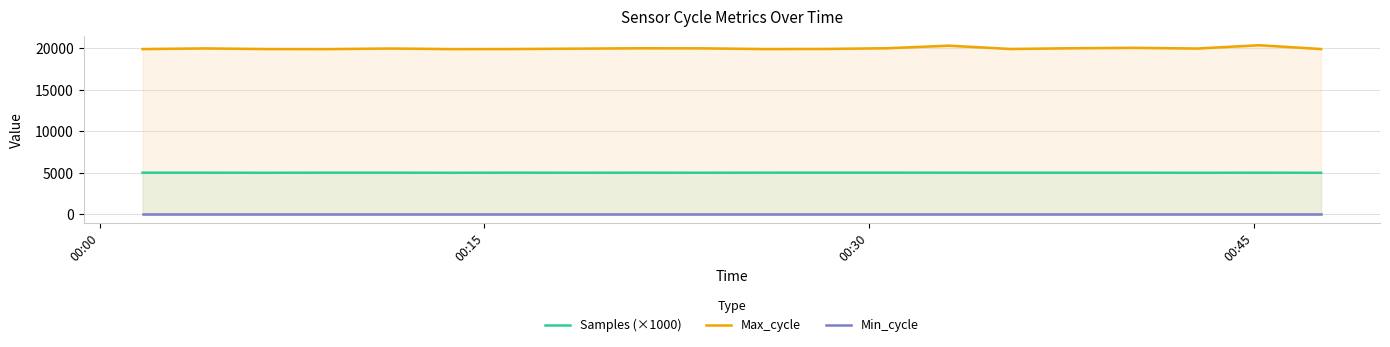

Reading right to left, transcribe all the data shown in this chart.

Samples (×1000): 5017.6	5027.4	5017.3	5025.5	5027.2	5026.1	5027.4	5034.5	5035.0	5031.4	5021.9	5029.4	5021.7	5031.1	5019.5	5029.8	5030.4	5018.9	5027.8	5027.1
Max_cycle: 19913.0	20370.0	19971.0	20055.0	20008.0	19919.0	20315.0	20008.0	19923.0	19913.0	19996.0	20004.0	19959.0	19916.0	19905.0	19975.0	19905.0	19912.0	19986.0	19909.0
Min_cycle: 28.0	28.0	28.0	28.0	28.0	28.0	28.0	28.0	28.0	28.0	28.0	28.0	28.0	28.0	28.0	28.0	28.0	28.0	28.0	28.0